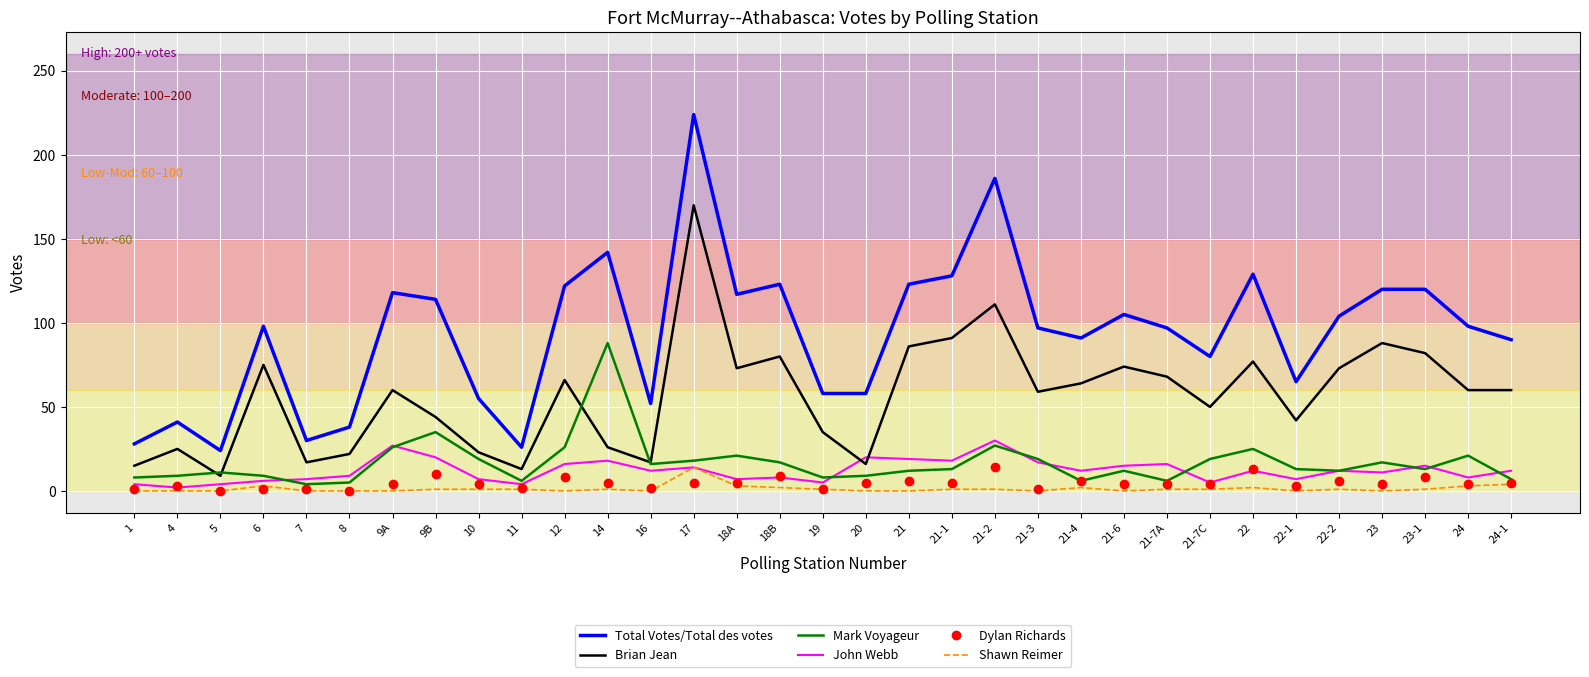

The Total Votes/Total des votes series shows 98 at 24. True or false?

True